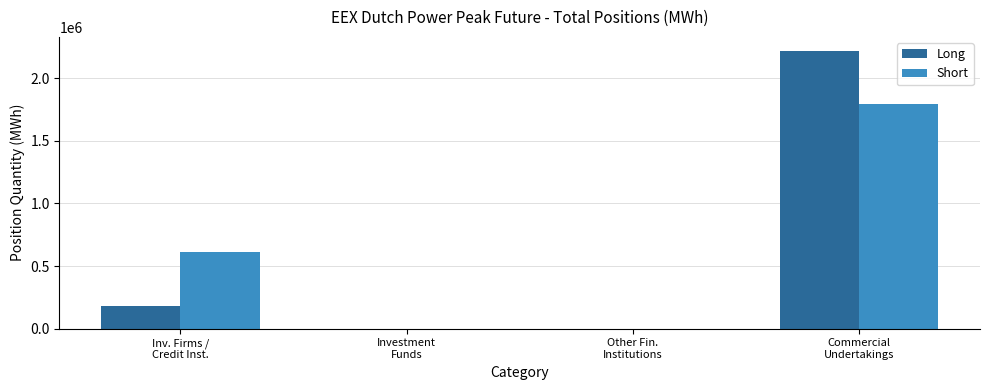

What is the greatest value displayed?

2220252